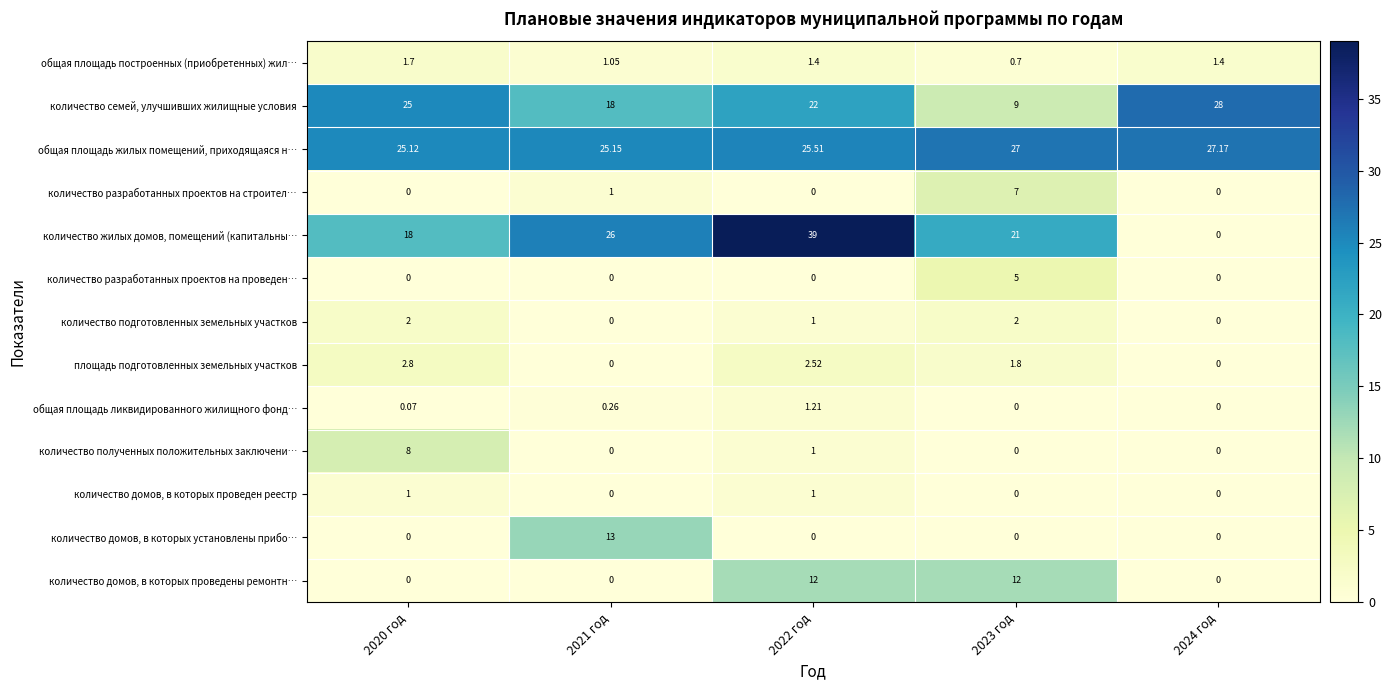

Which series has the largest total across all categories?

общая площадь жилых помещений, приходящаяся н…